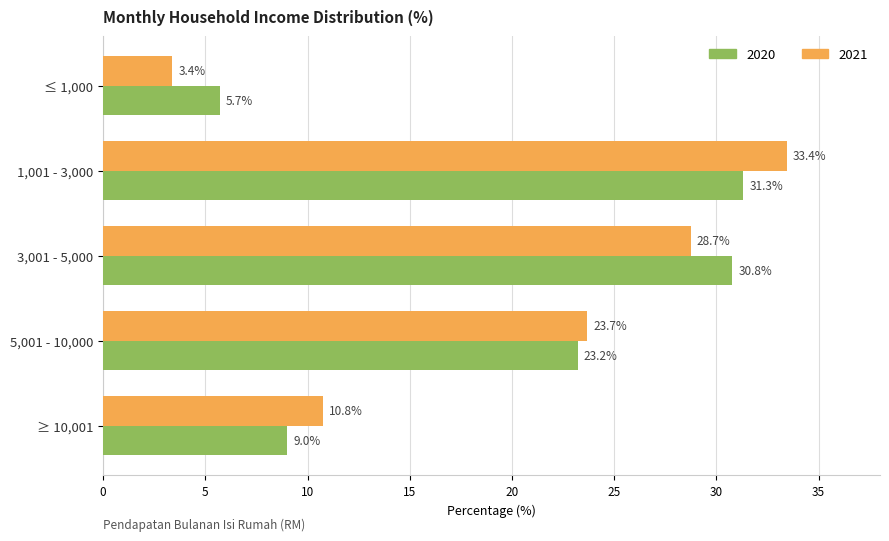

Is it true that 2020 equals 30.8 at 3,001 - 5,000?

True